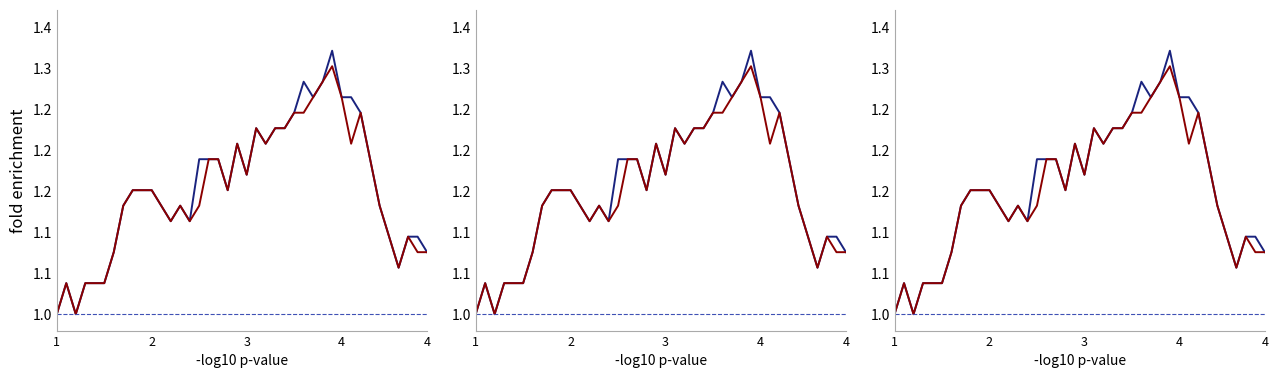

How many lines are shown in the chart?

2